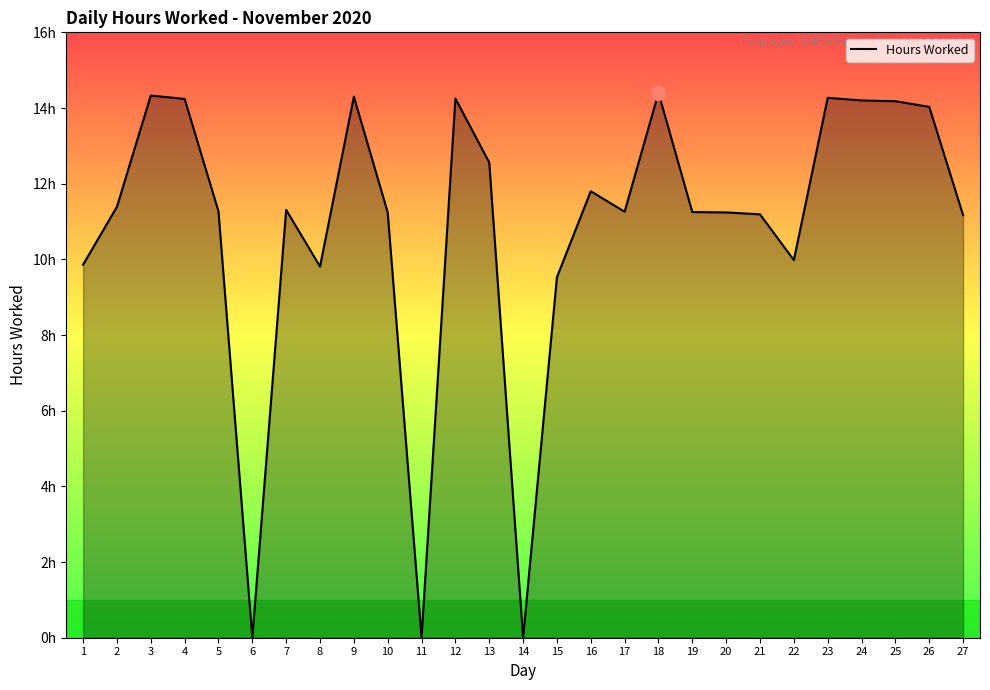

Does the chart have visible grid lines?

No